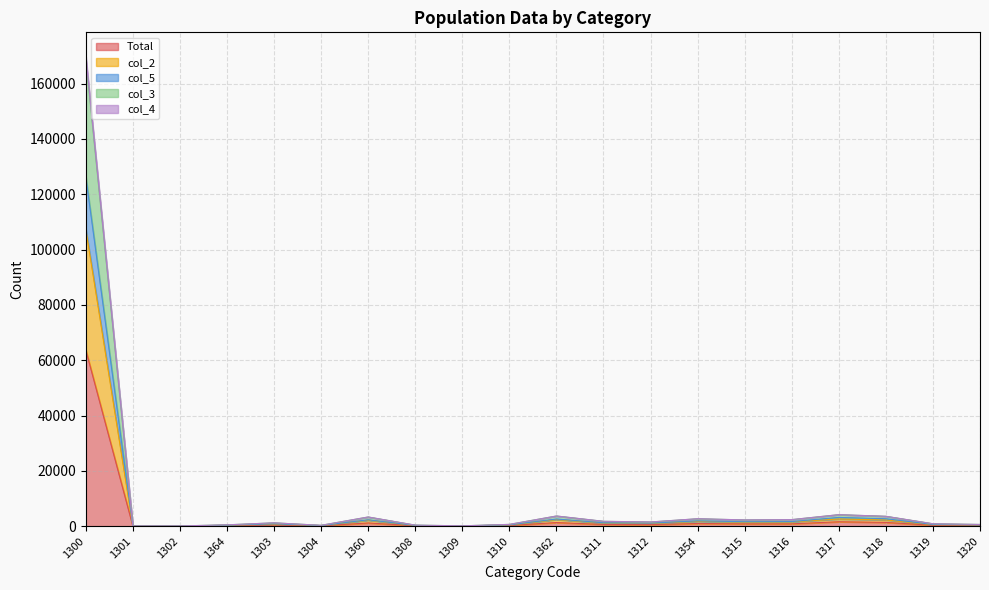

Does the chart have visible grid lines?

Yes